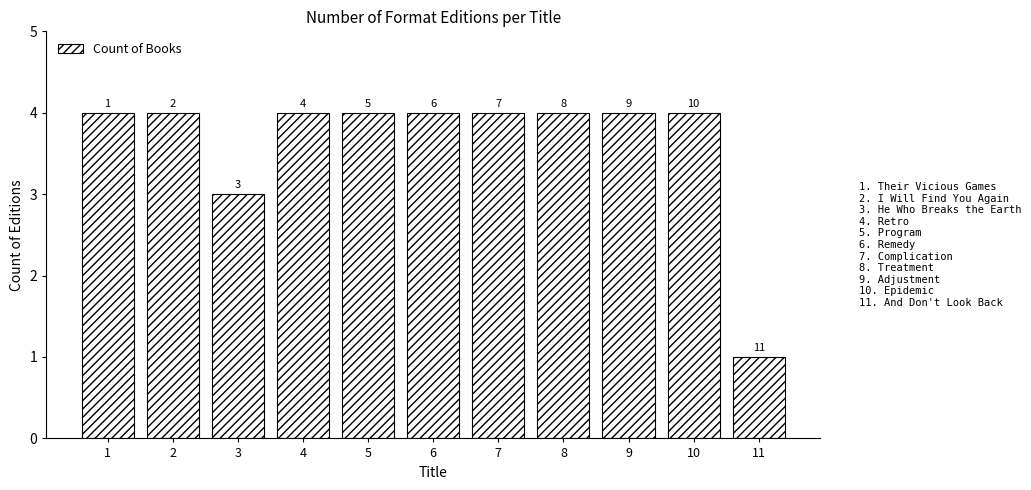

Rank the categories by value from lowest to highest.

11, 3, 1, 2, 4, 5, 6, 7, 8, 9, 10